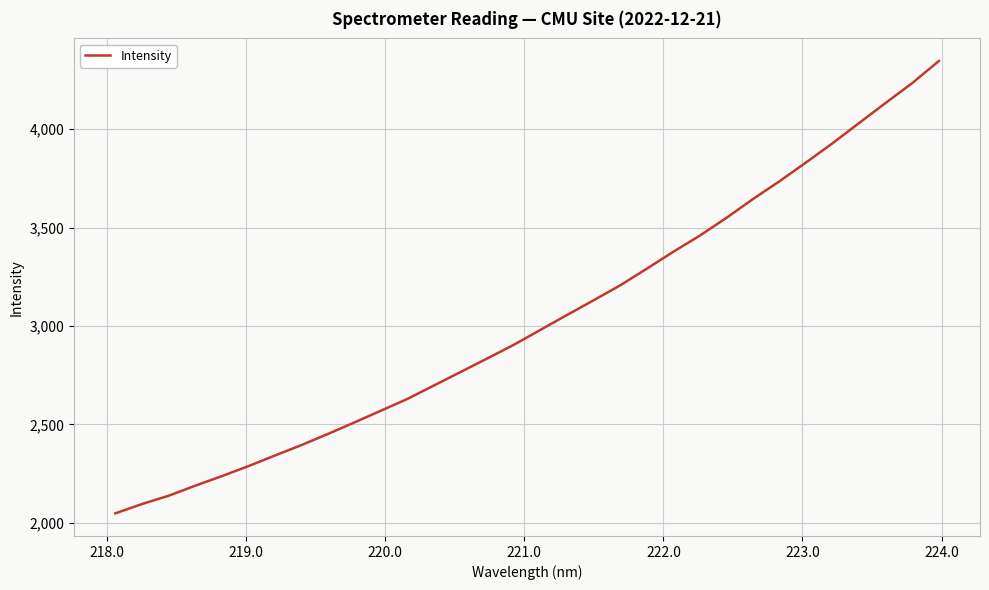

What is the smallest value displayed?

2047.8